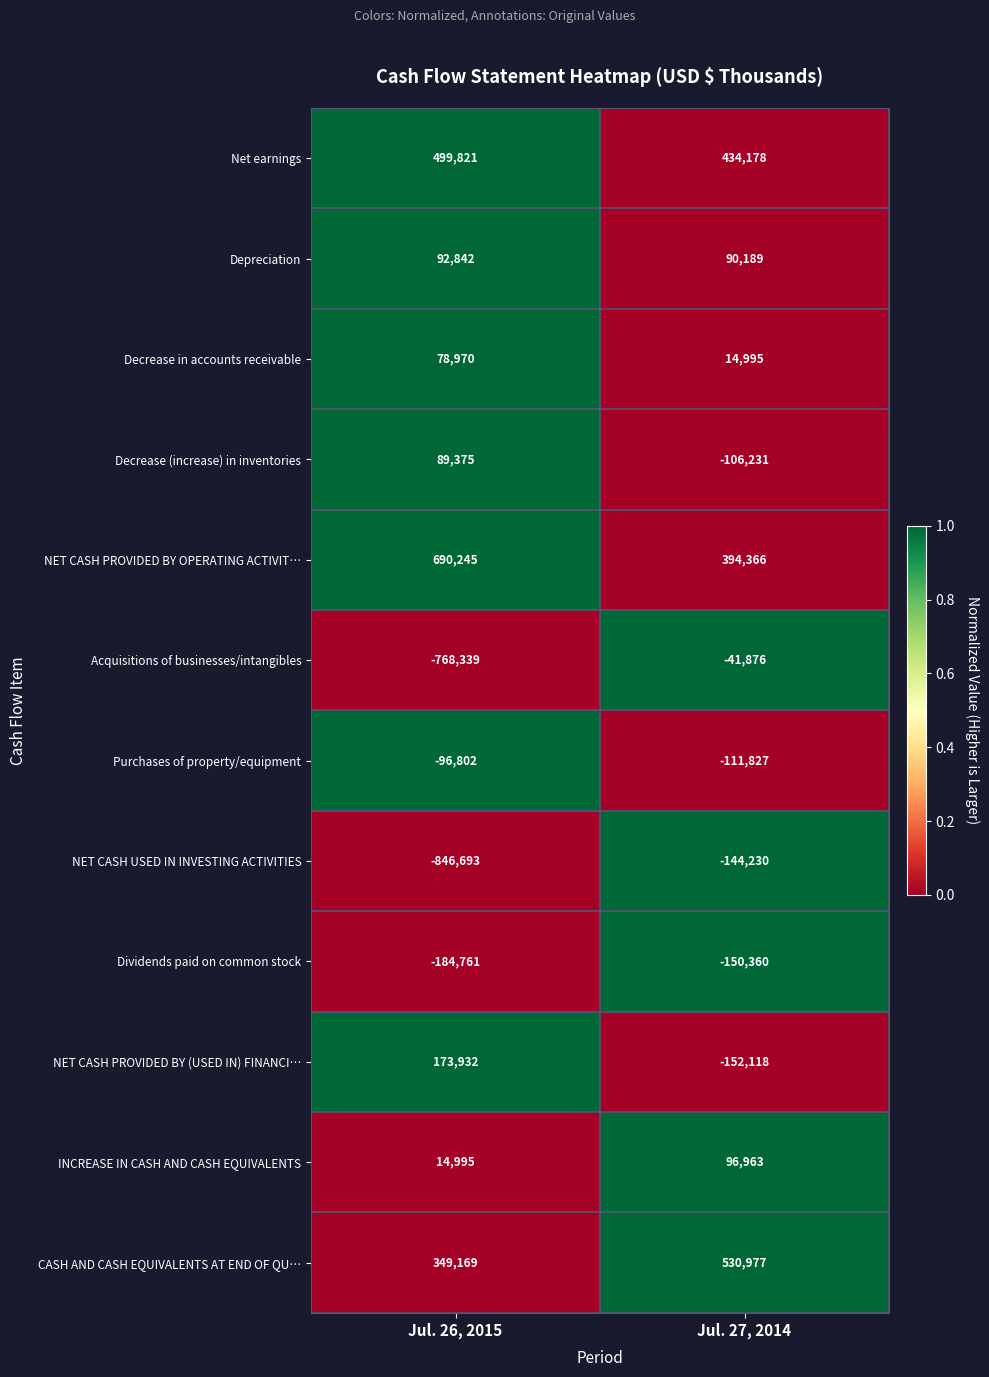

Count the number of categories in the chart.

2